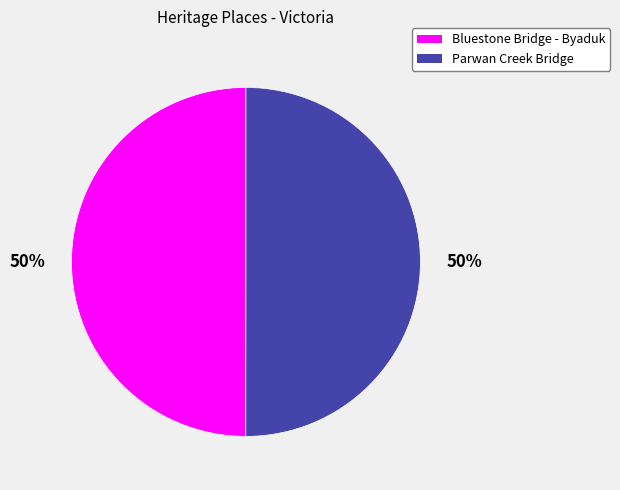

To the nearest percent, what is the combined percentage of Parwan Creek Bridge and Bluestone Bridge - Byaduk?

100%